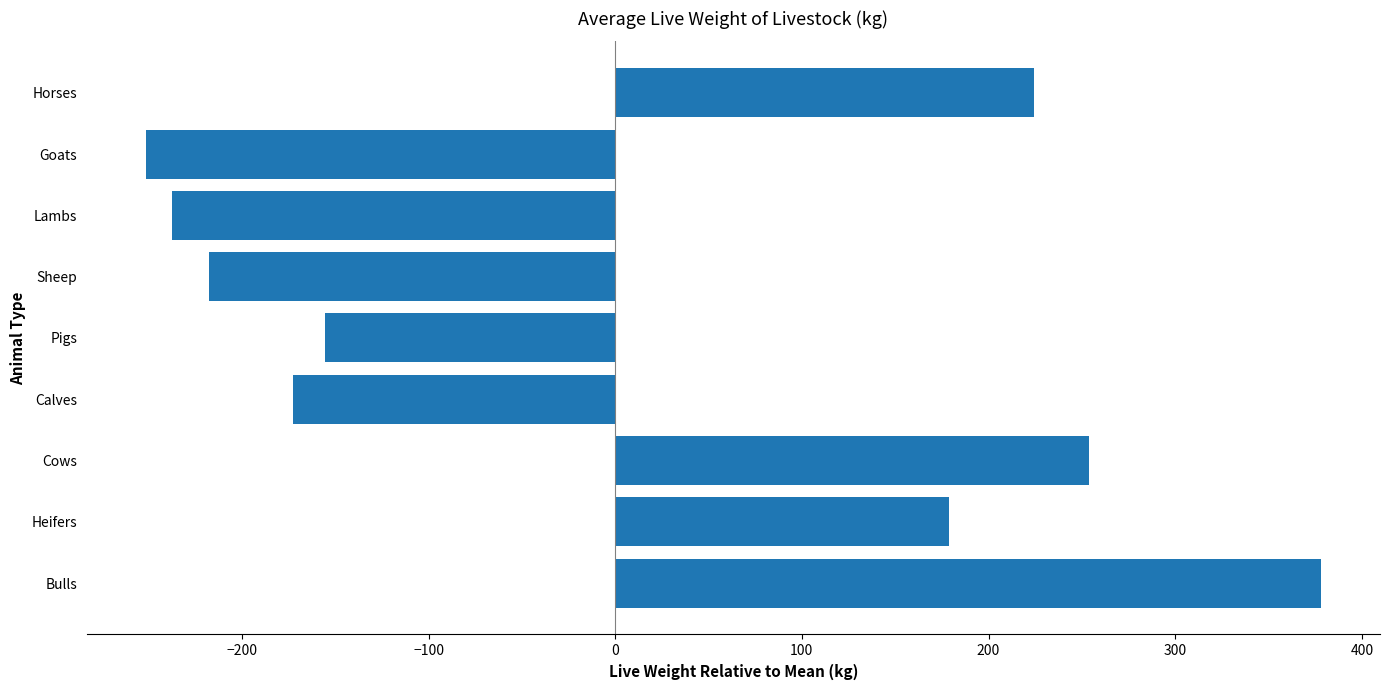

Reading bottom to top, list all the values displayed in this chart.

378.2	178.6	254.0	-172.9	-155.7	-217.5	-237.7	-251.6	224.2